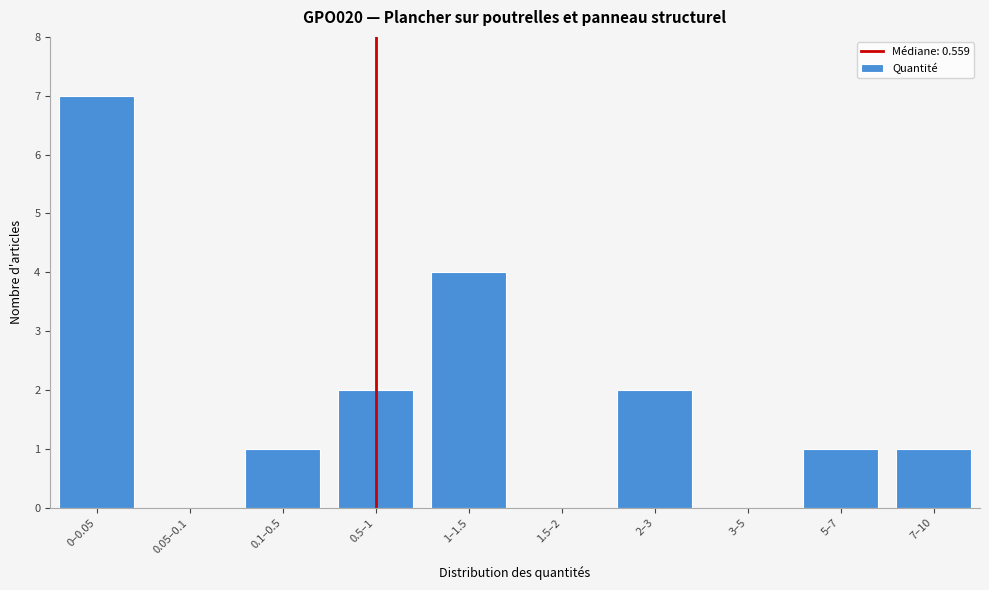

Reading left to right, list all the values displayed in this chart.

0–0.05=7	0.05–0.1=0	0.1–0.5=1	0.5–1=2	1–1.5=4	1.5–2=0	2–3=2	3–5=0	5–7=1	7–10=1